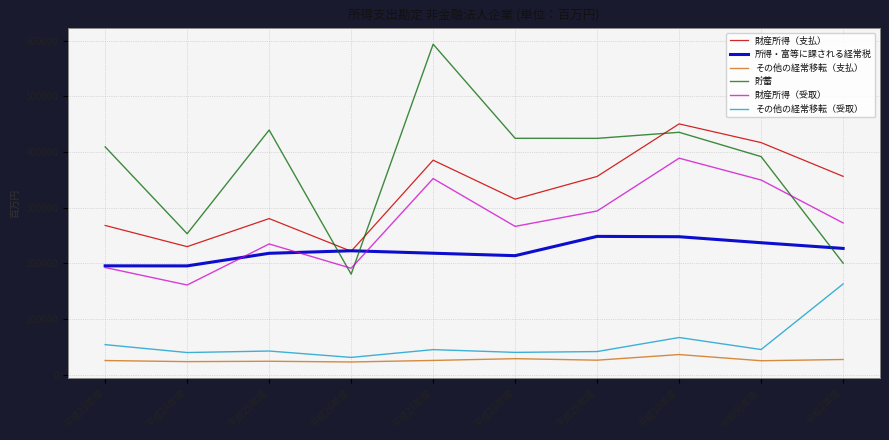

What is the difference between the second highest and minimum values in the その他の経常移転（受取） series?

35742